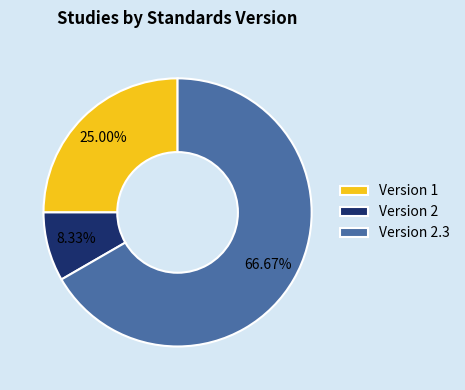

Does any single category account for the majority?

Yes